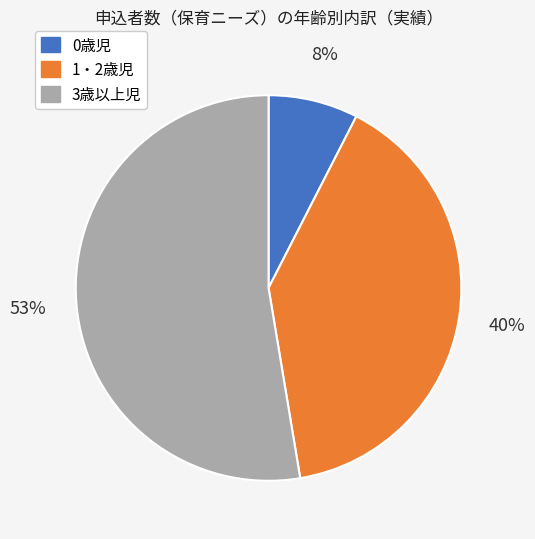

Is it true that 3歳以上児 is 53% of the pie?

True